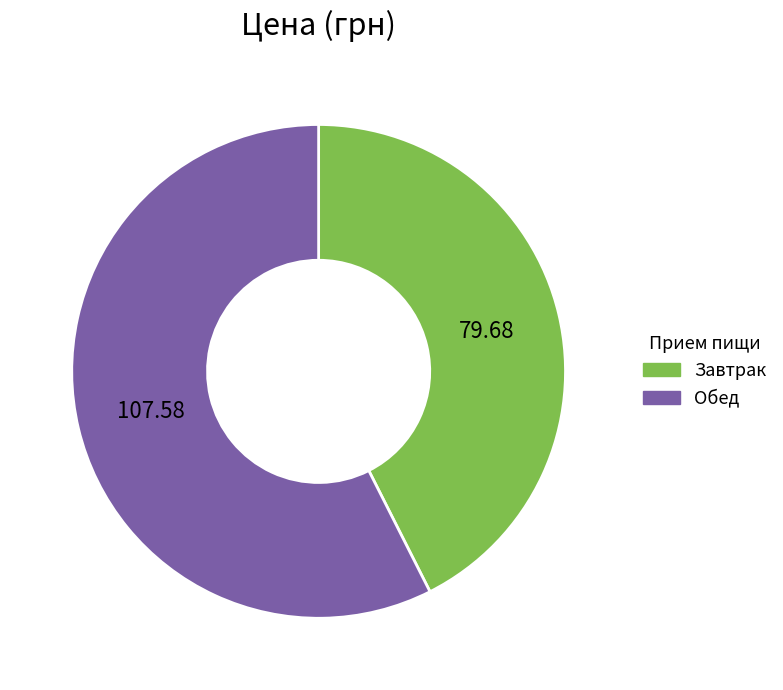

What is the largest slice in the pie chart?

Обед